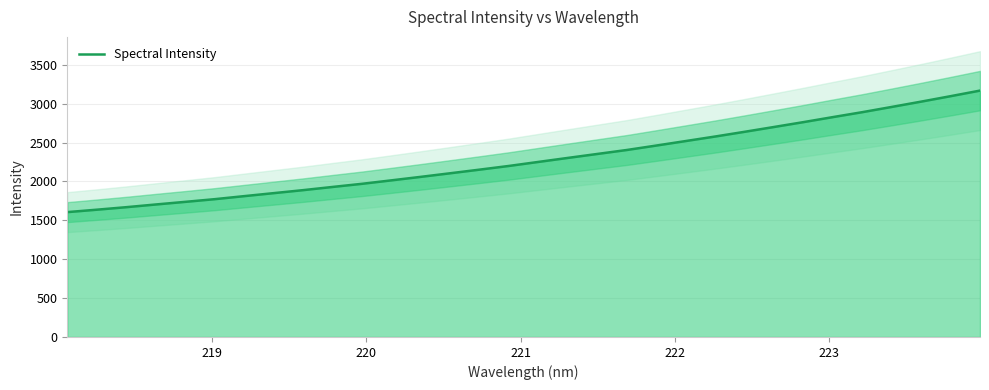

What is the minimum value for Spectral Intensity?

1605.7